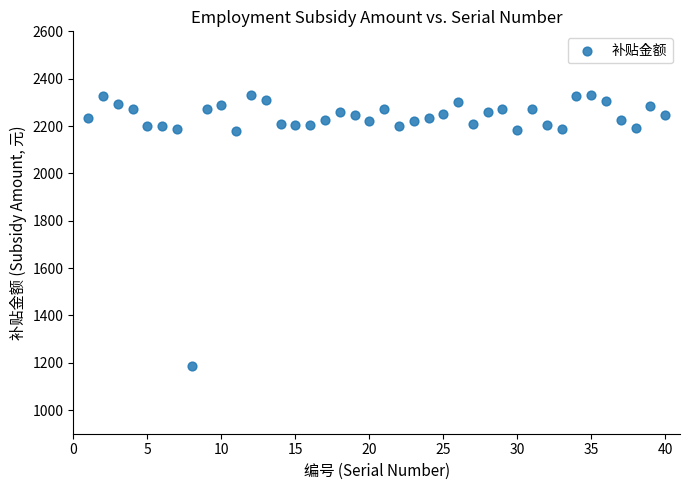

What is the range of X values (max minus min)?

39.0